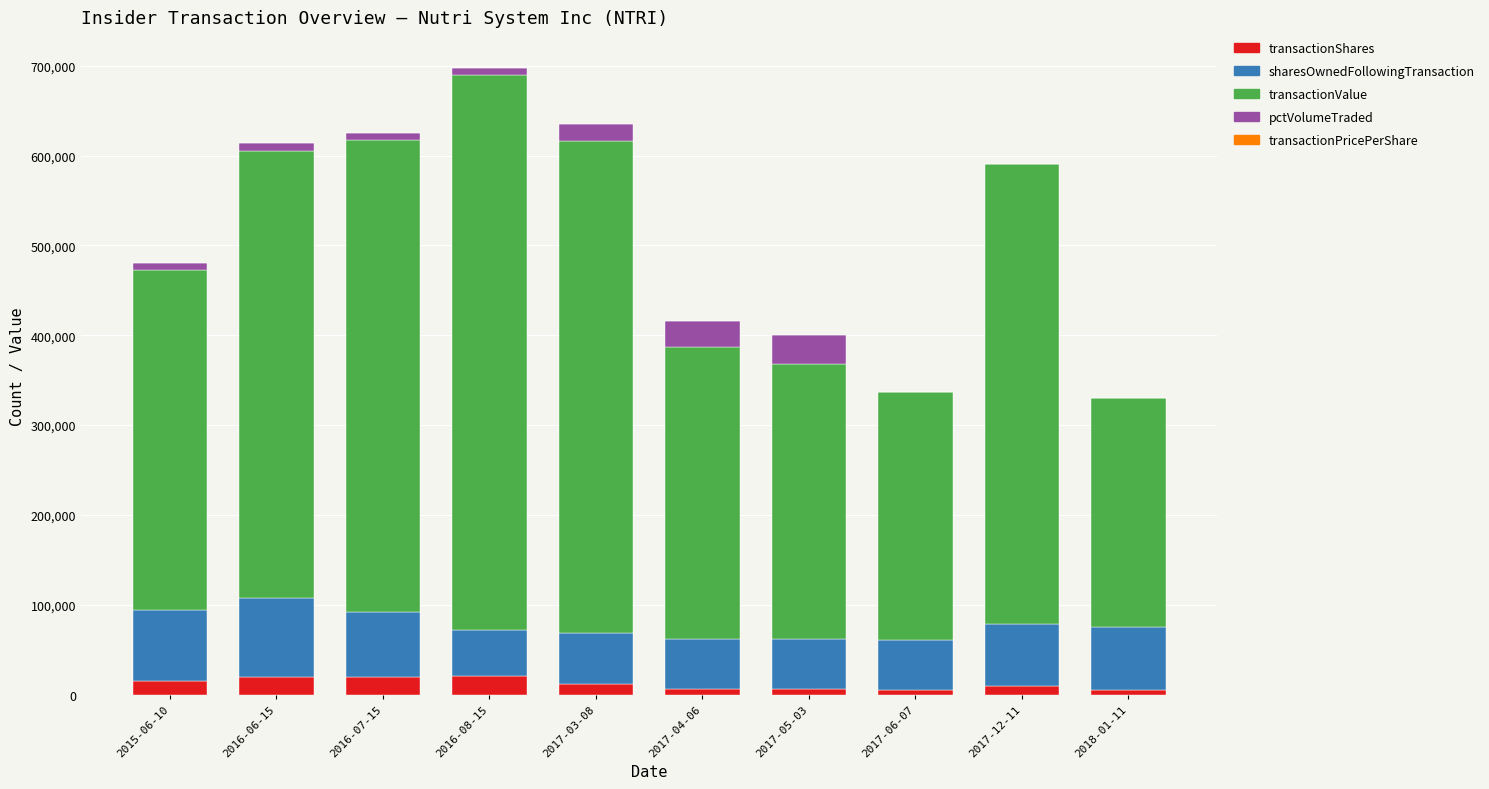

Does the chart contain stacked bars?

Yes